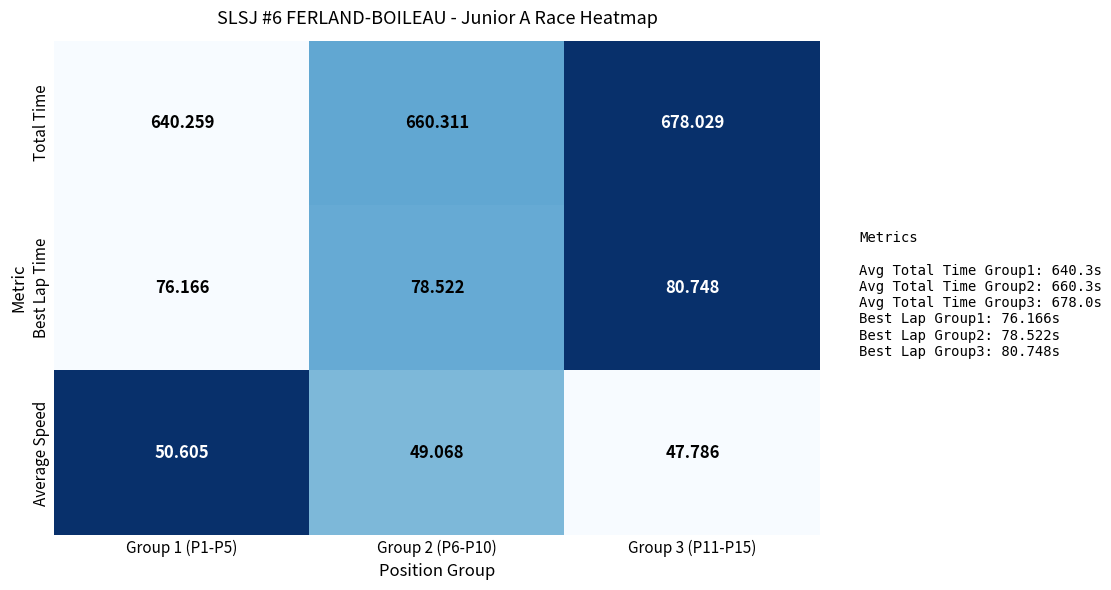

Is the value of Average Speed at Group 1 (P1-P5) greater than the value of Best Lap Time at Group 3 (P11-P15)?

No